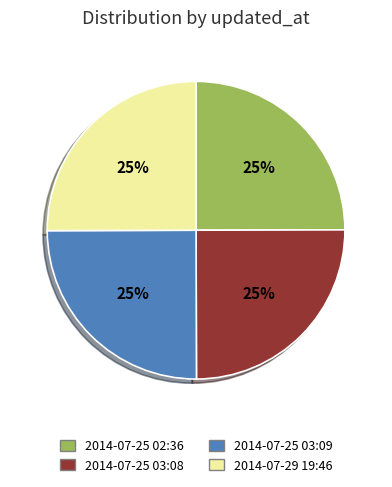

How many segments does this pie chart have?

4